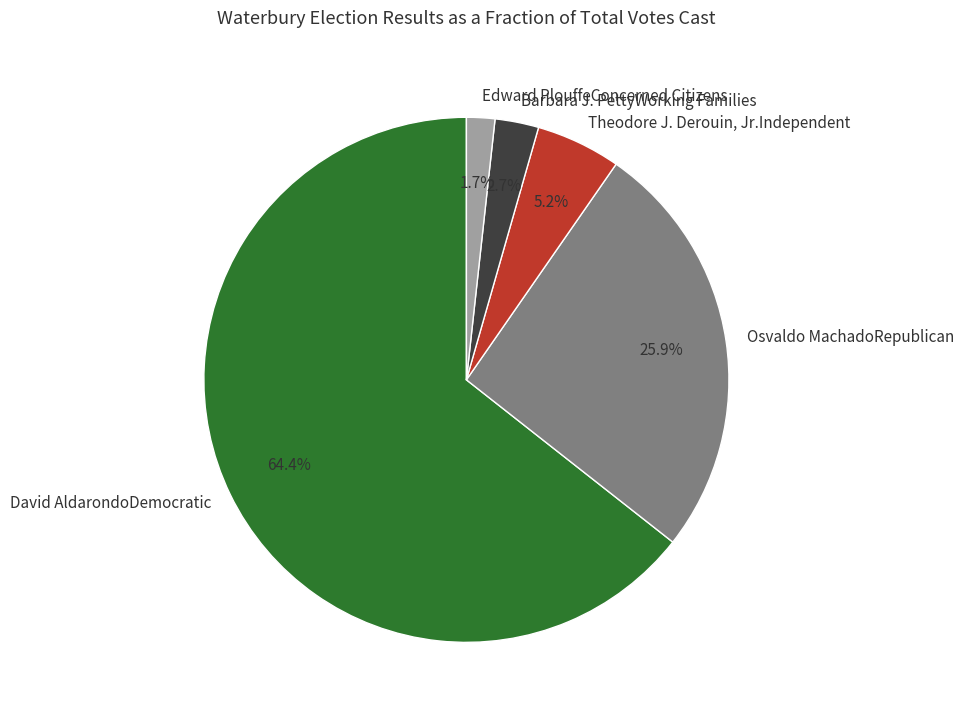

Which slice is the smallest?

Edward PlouffeConcerned Citizens